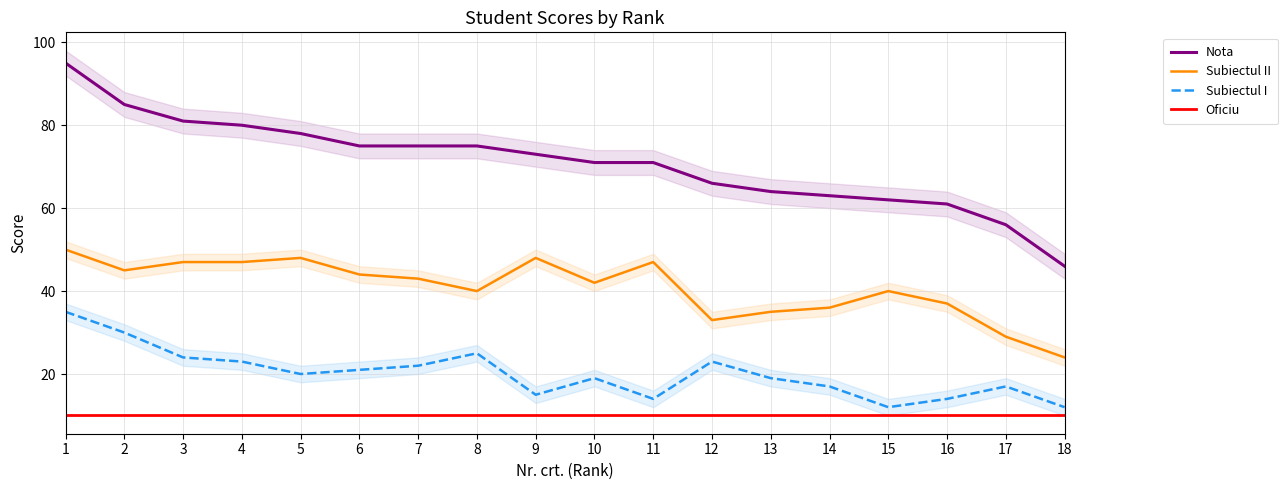

What is the difference between the highest and lowest values at 12?

56